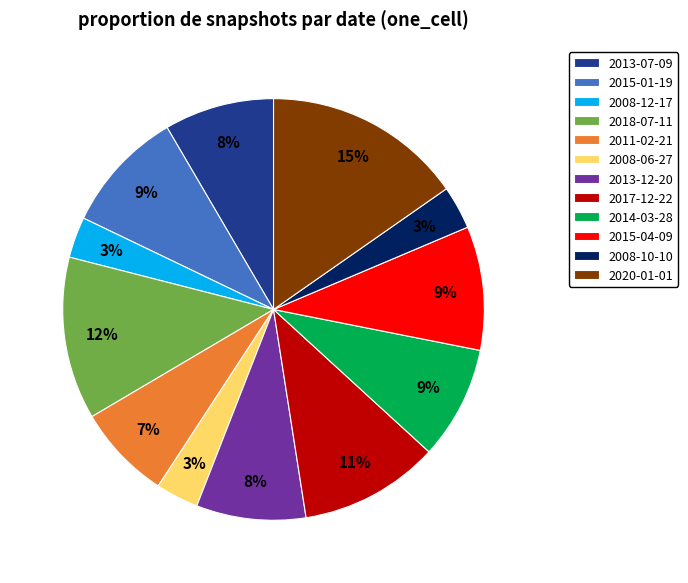

Combined, do 2015-04-09 and 2013-12-20 account for over 50%?

No